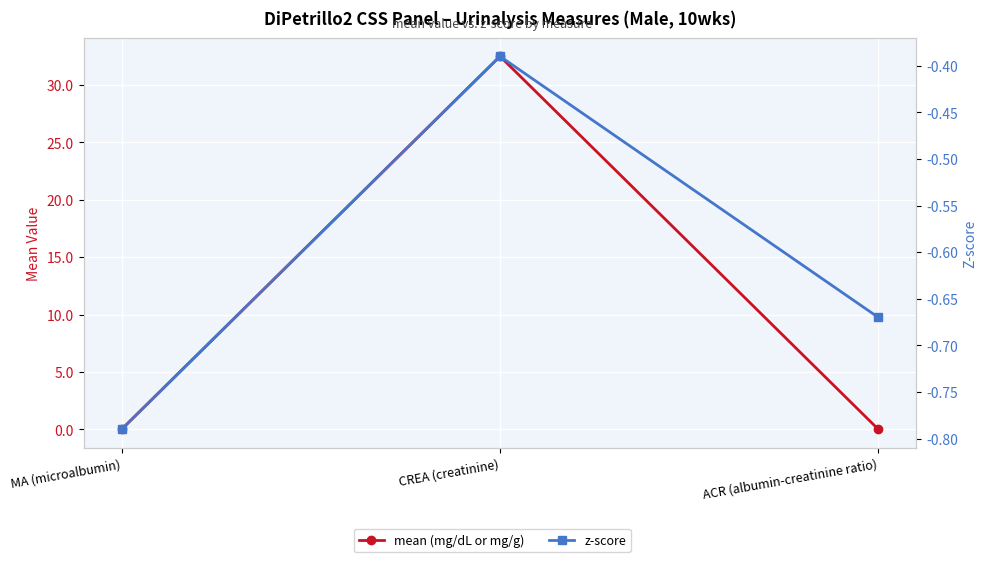

True or false: z-score has a value of -0.7 at ACR (albumin-creatinine ratio).

True